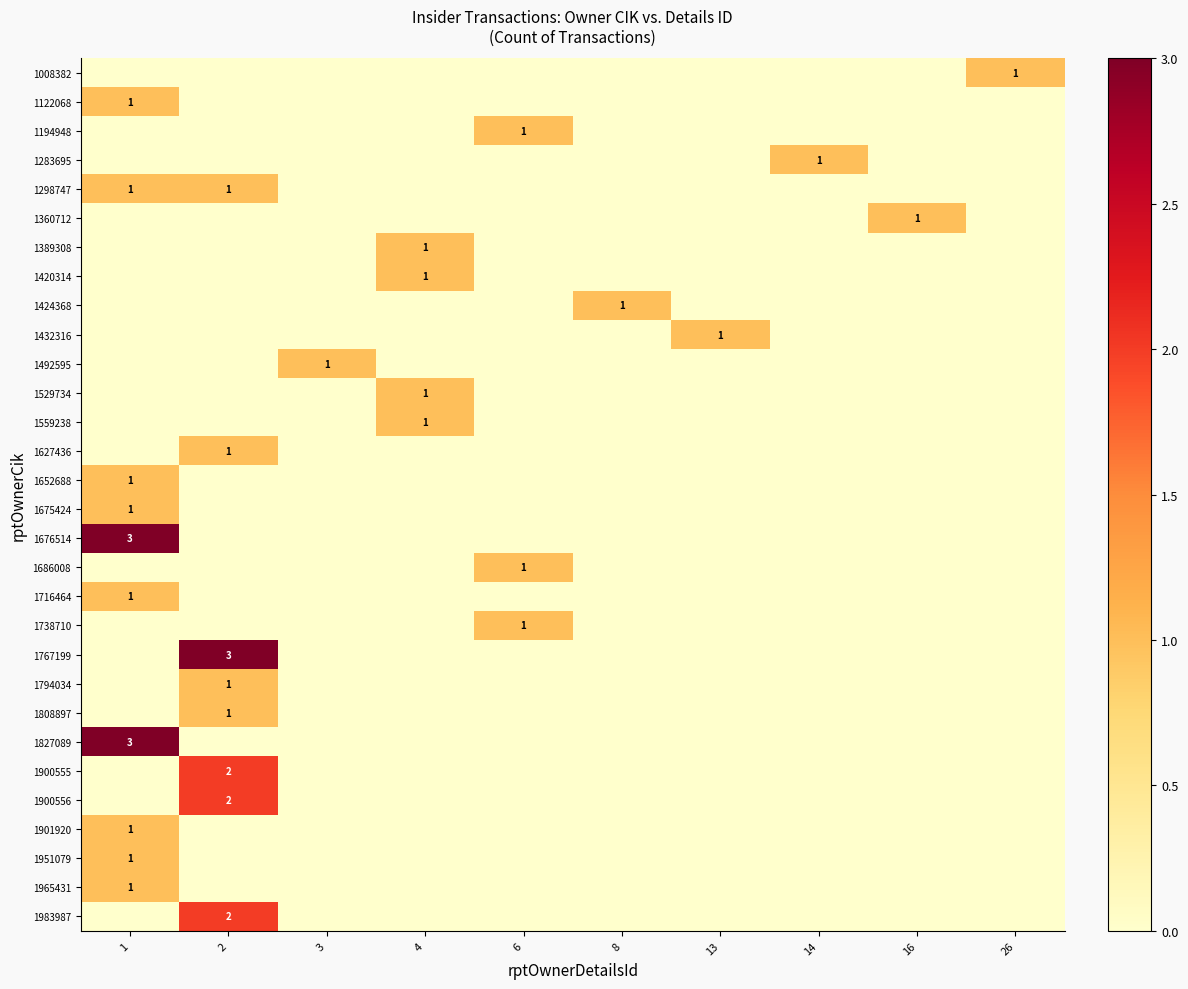

True or false: 1716464 has a value of 1 at 1.

True